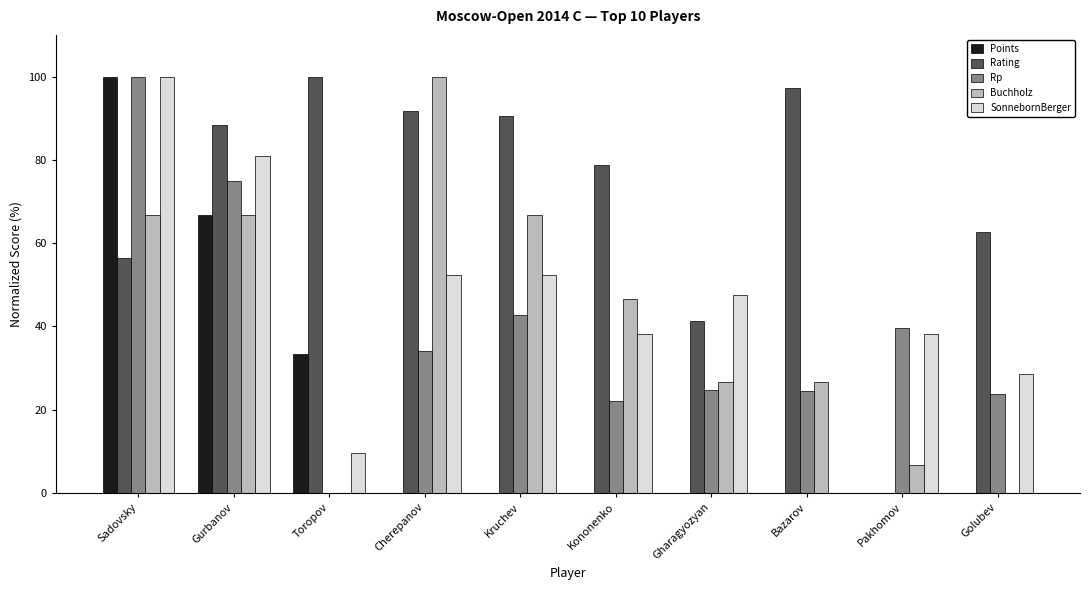

At which category is the sum across all series the highest?

Sadovsky